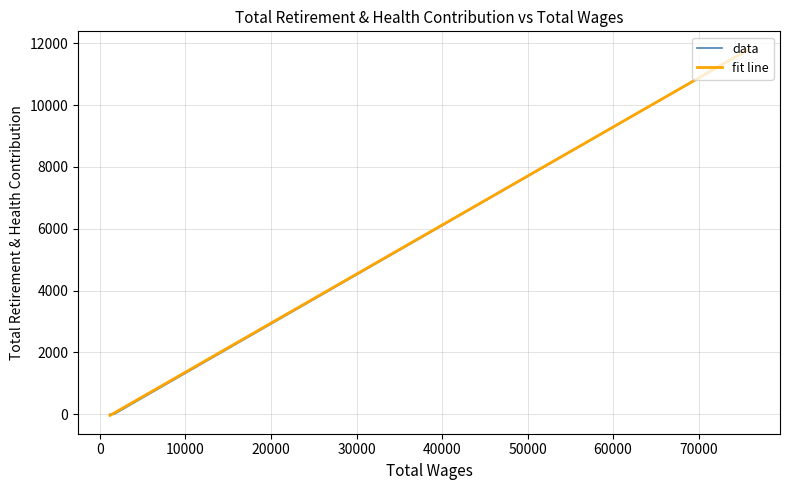

Read the value at 75780.0.

11791